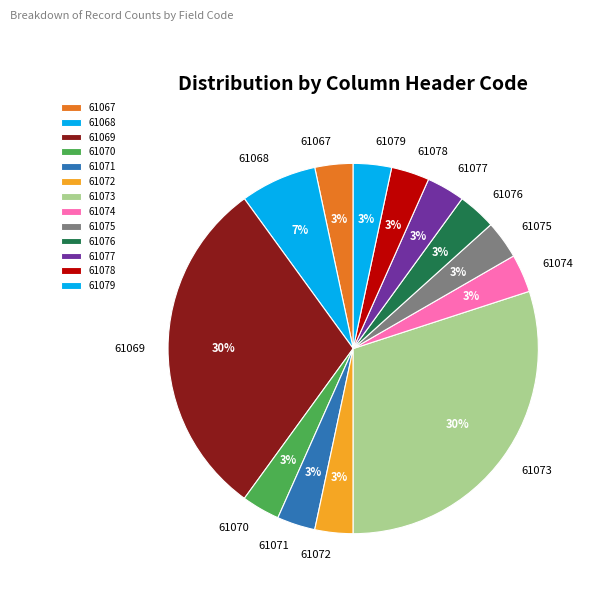

To the nearest percent, what portion does 61075 represent?

3%